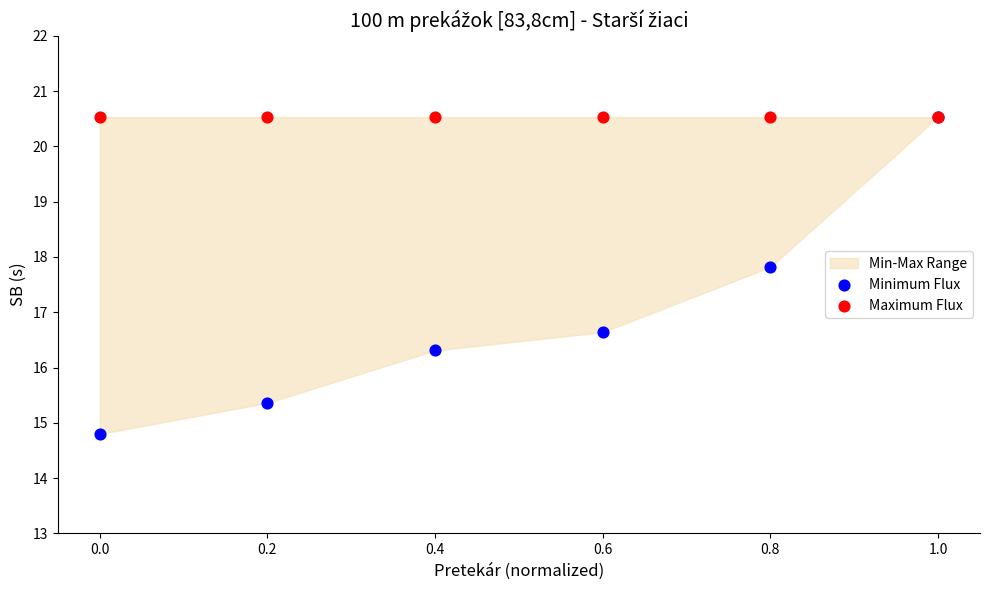

Which series reaches the minimum Y coordinate?

Minimum Flux